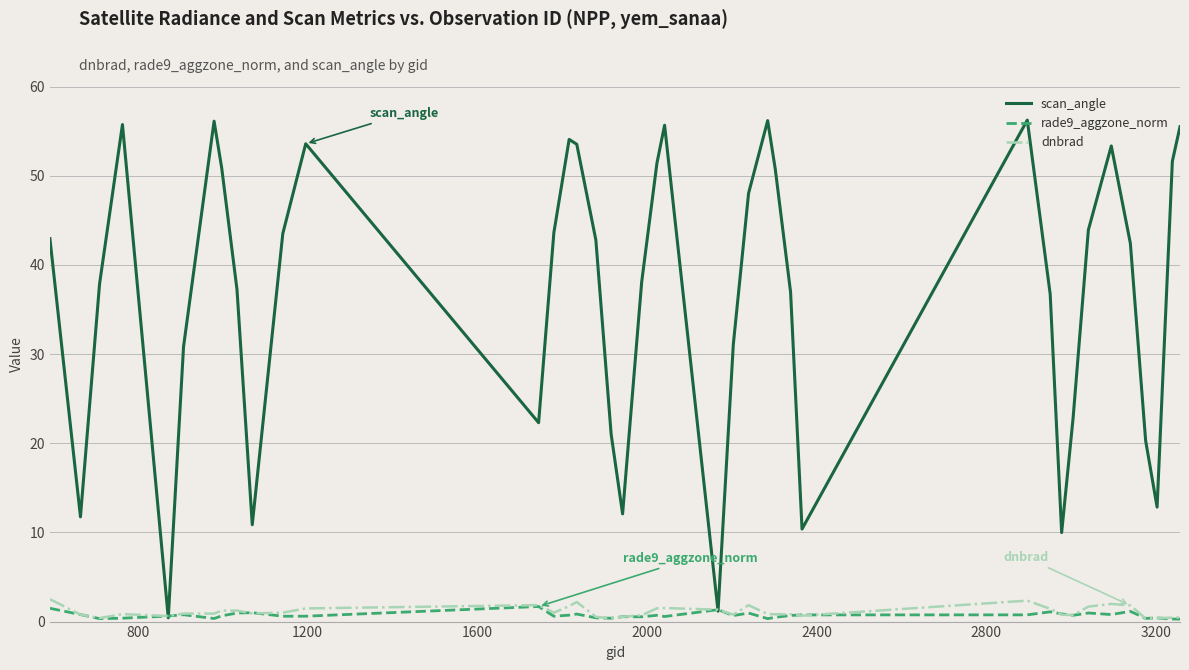

Which series has the largest total across all categories?

scan_angle